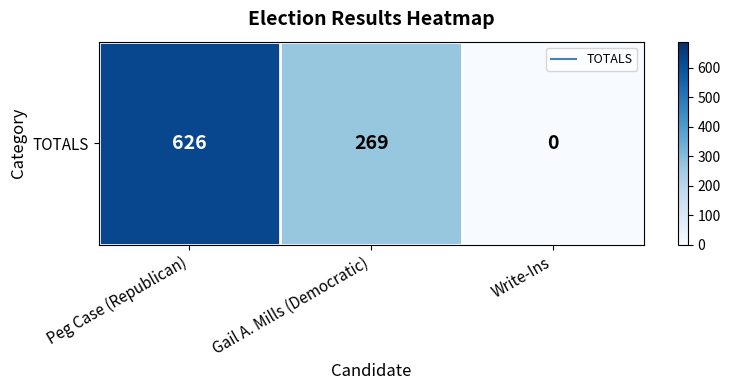

Reading left to right, what are all the values shown in this chart?

Peg Case (Republican)=626	Gail A. Mills (Democratic)=269	Write-Ins=0